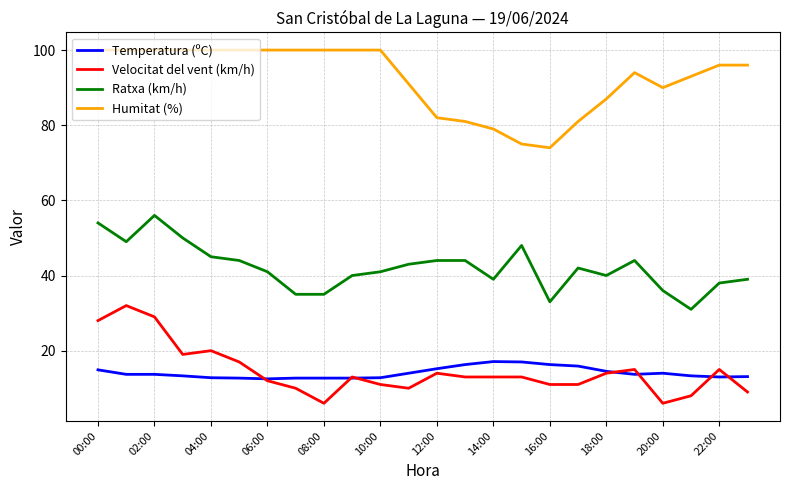

Count the number of categories in the chart.

24